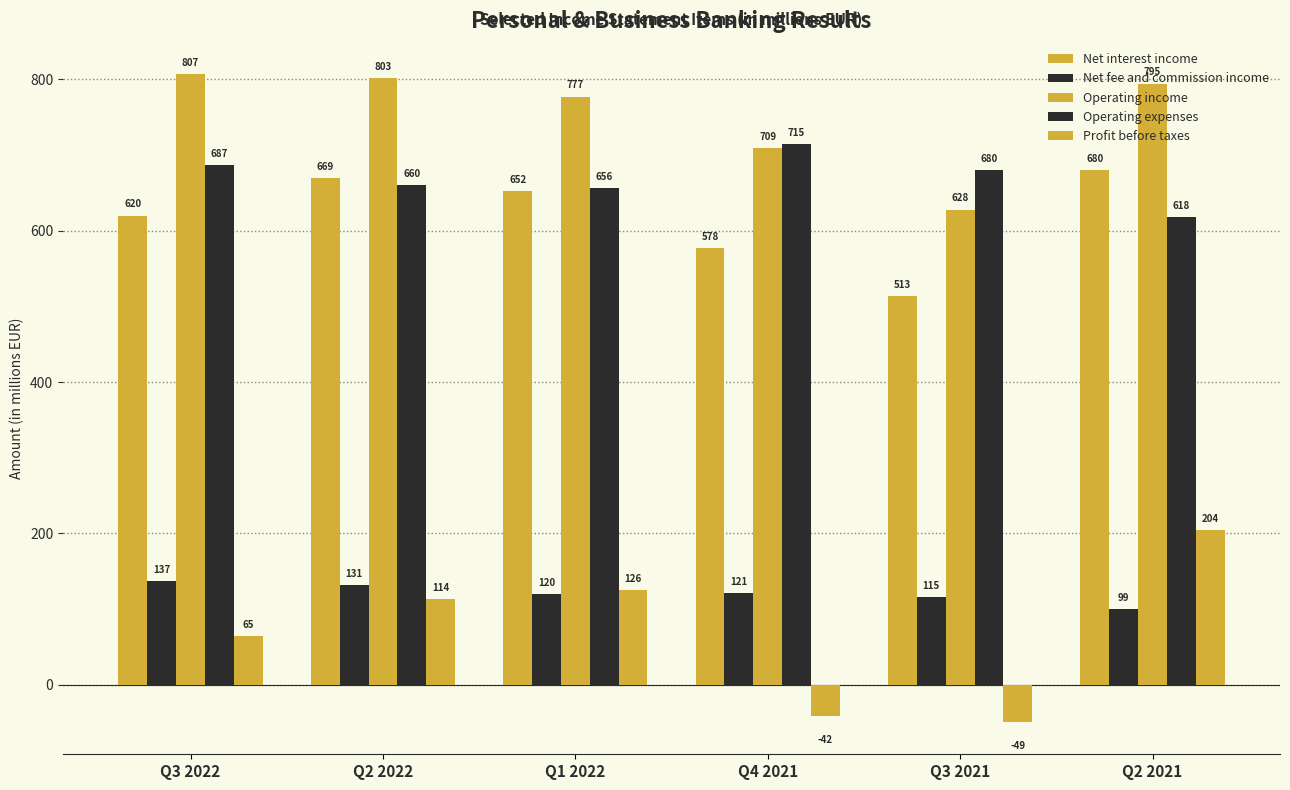

At which label is Operating income closest to 717?

Q4 2021